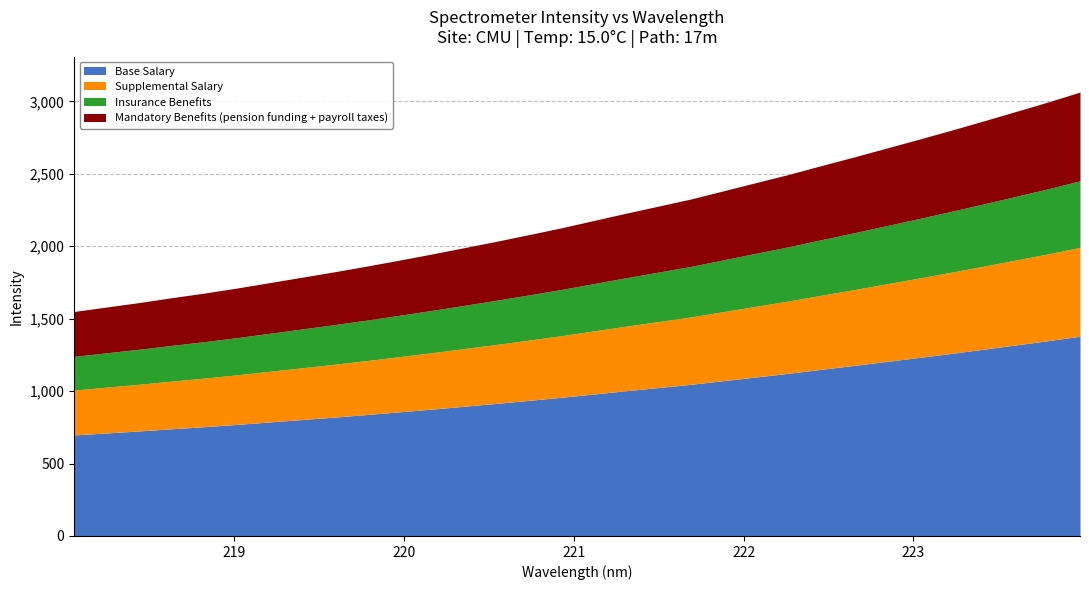

Reading right to left, list all the values displayed in this chart.

3064.1	2994.4	2928.5	2863.0	2798.9	2736.5	2675.3	2614.2	2555.0	2494.6	2438.6	2382.2	2325.9	2276.8	2227.7	2177.2	2126.6	2079.5	2033.5	1989.2	1945.4	1903.3	1862.2	1822.8	1785.3	1747.9	1710.7	1676.1	1644.3	1611.0	1580.2	1549.6